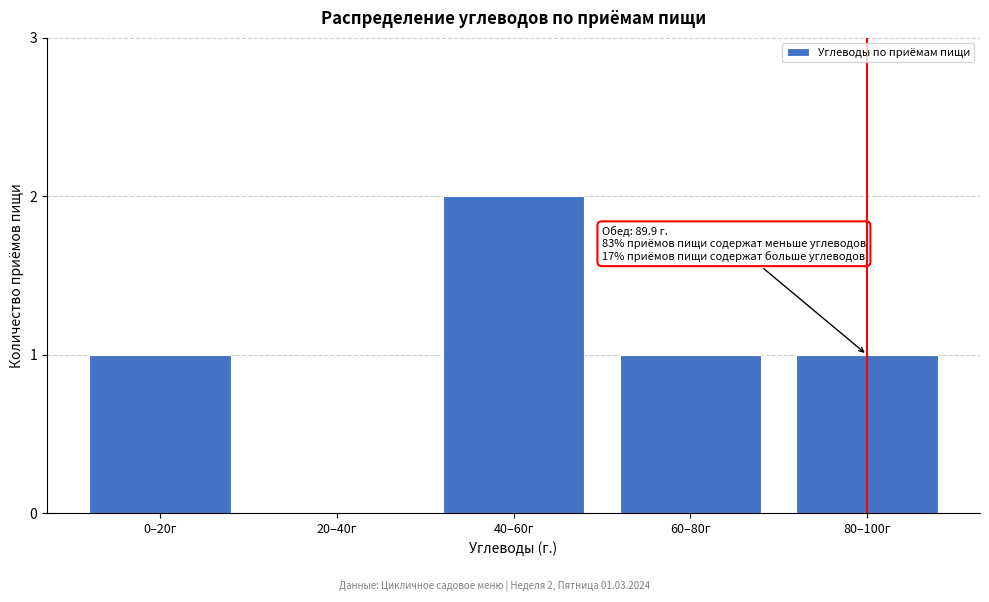

Reading left to right, what are all the values shown in this chart?

0–20г=1	20–40г=0	40–60г=2	60–80г=1	80–100г=1